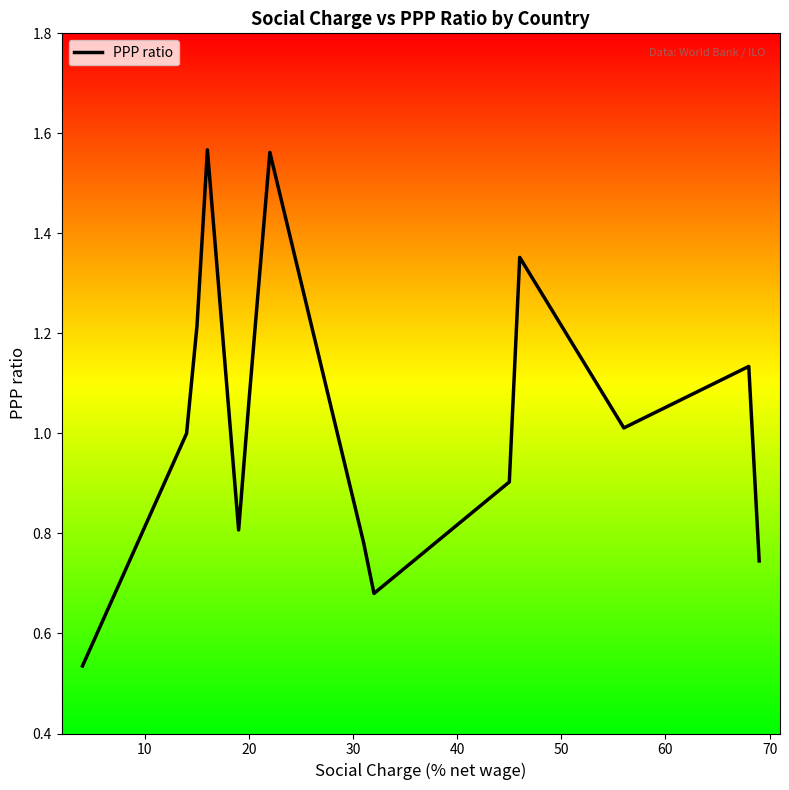

What is the difference between the maximum and minimum values?

1.0